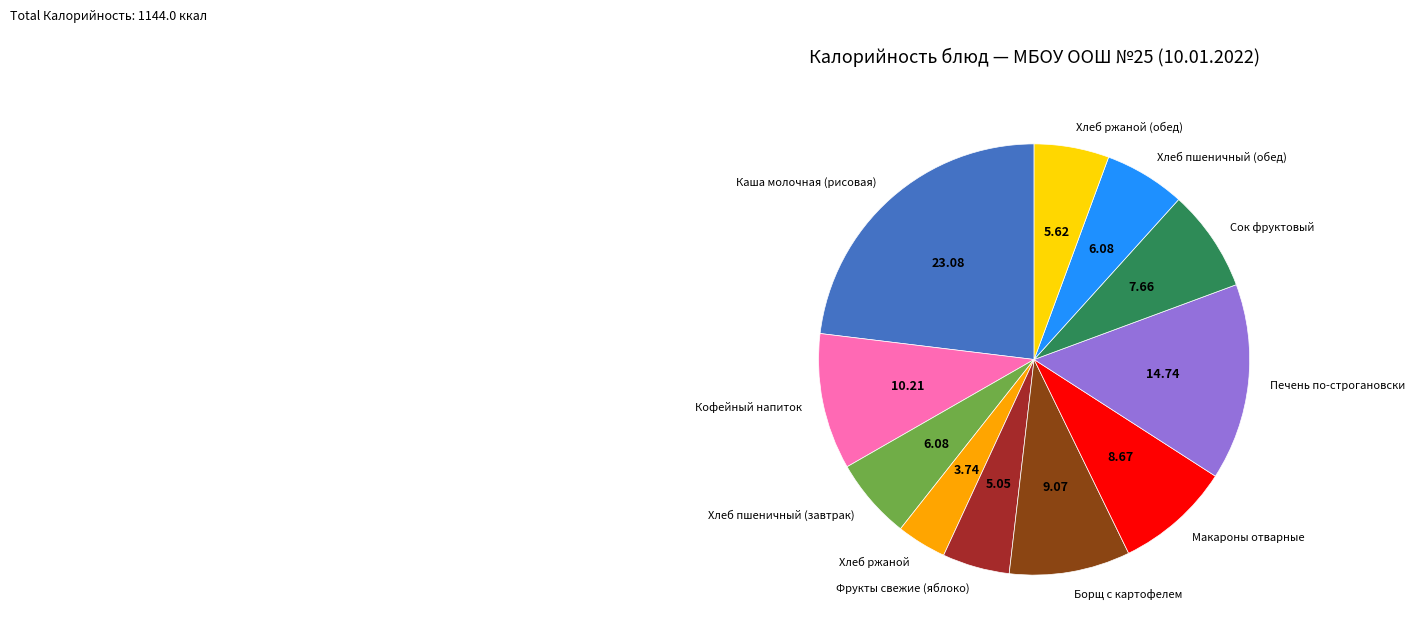

Is there a majority slice in this chart?

No